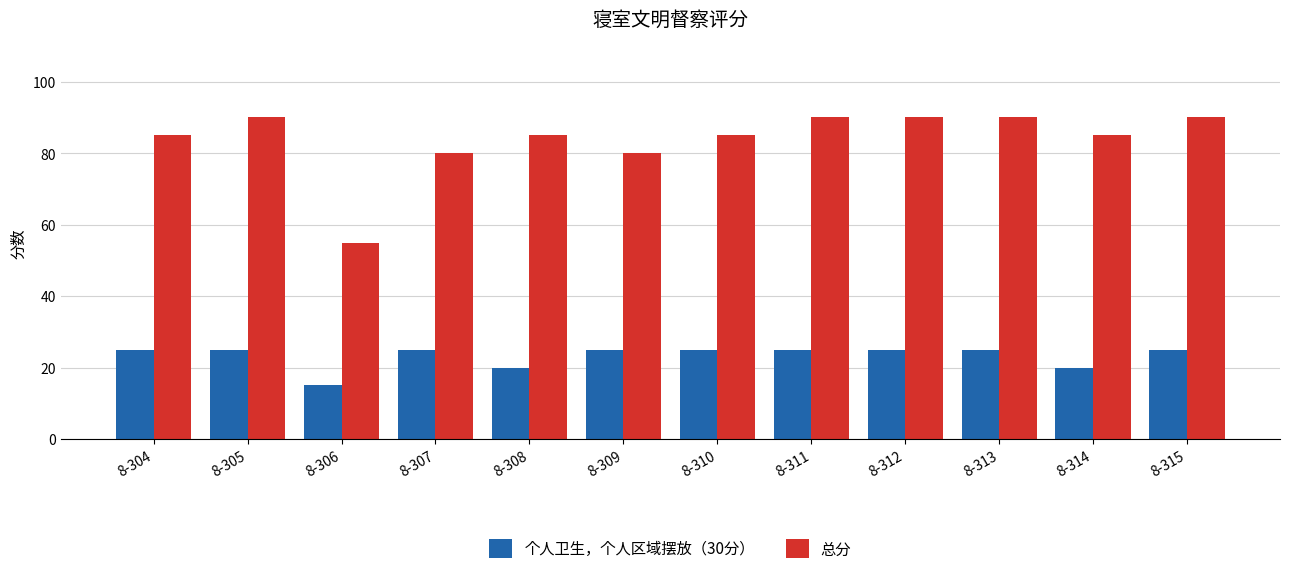

What is the difference between the maximum and second lowest values in the 个人卫生，个人区域摆放（30分） series?

5